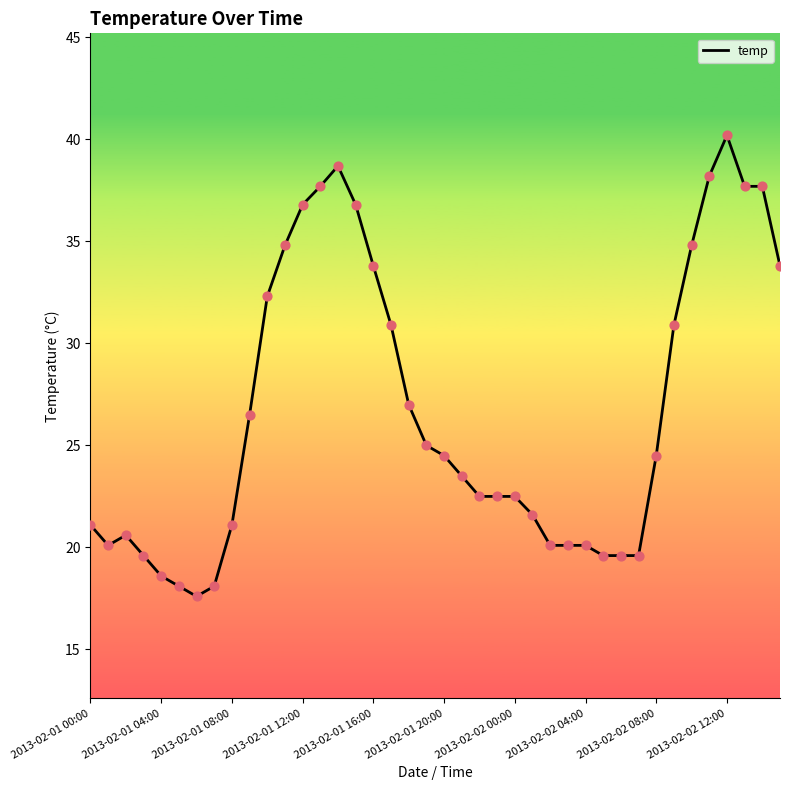

What is the minimum value shown in the chart?

17.6